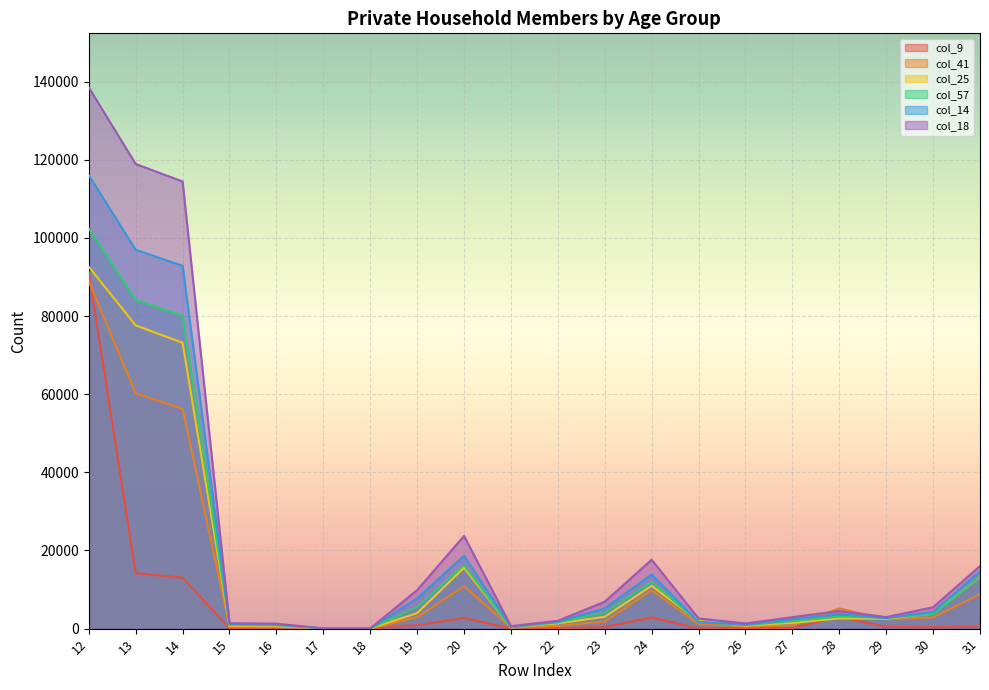

At which category does col_18 reach its first local peak?

20